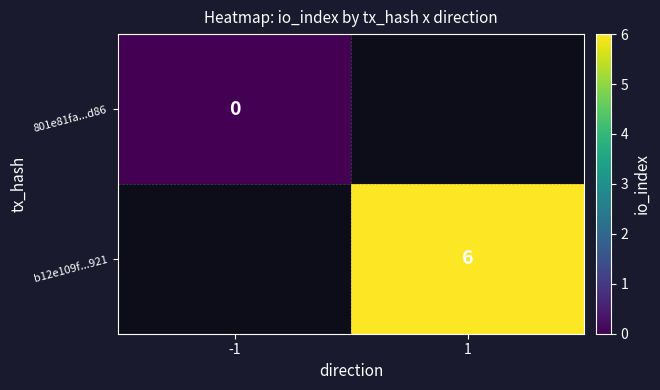

The value of b12e109f...921 at 1 is 4. True or false?

False